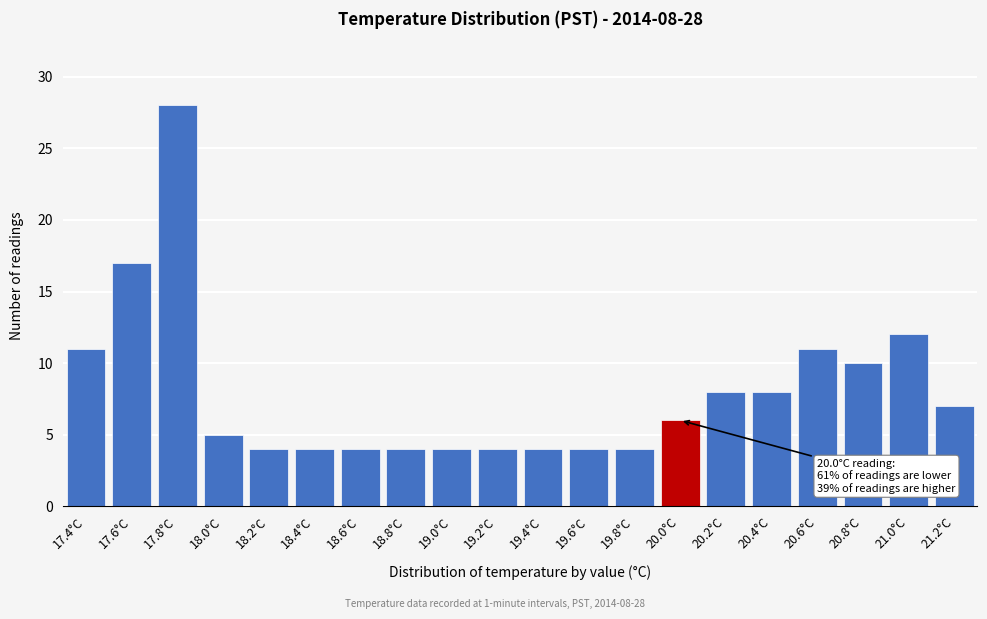

Reading right to left, what are all the values shown in this chart?

21.2°C=7	21.0°C=12	20.8°C=10	20.6°C=11	20.4°C=8	20.2°C=8	20.0°C=6	19.8°C=4	19.6°C=4	19.4°C=4	19.2°C=4	19.0°C=4	18.8°C=4	18.6°C=4	18.4°C=4	18.2°C=4	18.0°C=5	17.8°C=28	17.6°C=17	17.4°C=11